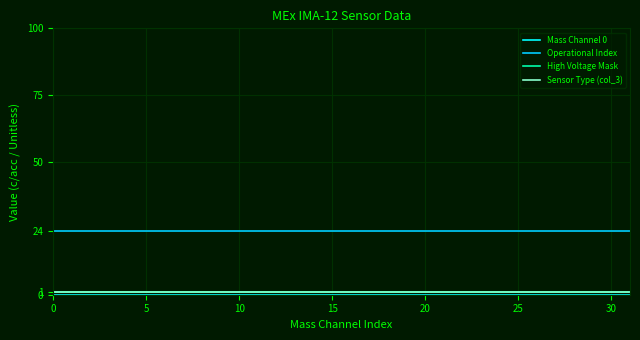

Does the chart display data point markers on the line(s)?

No